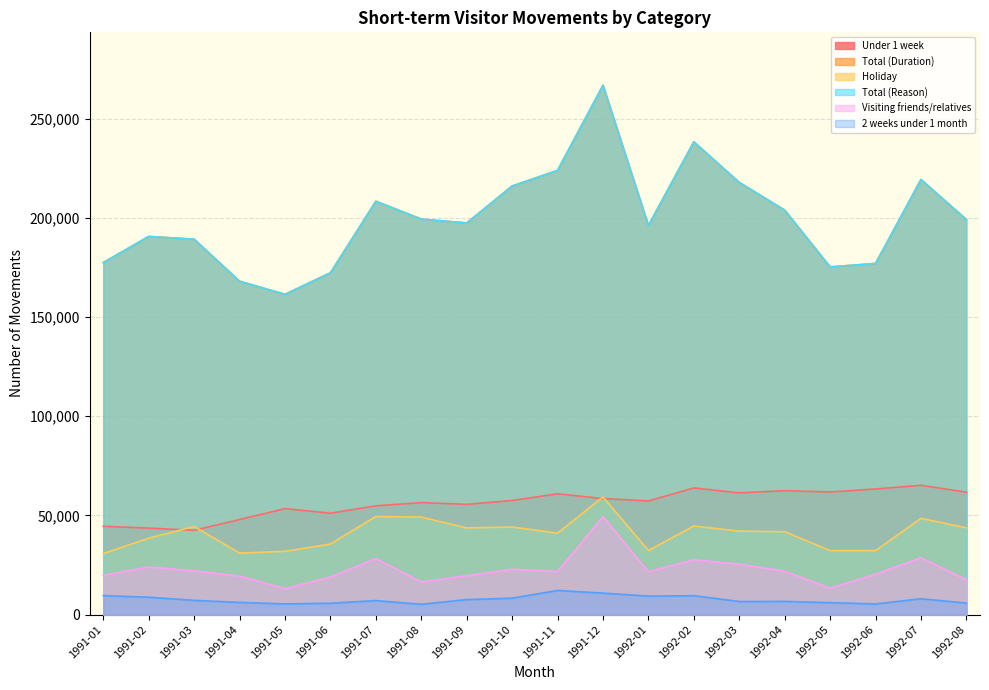

What is the value of the Visiting friends/relatives point at the 3rd from the left?

22030